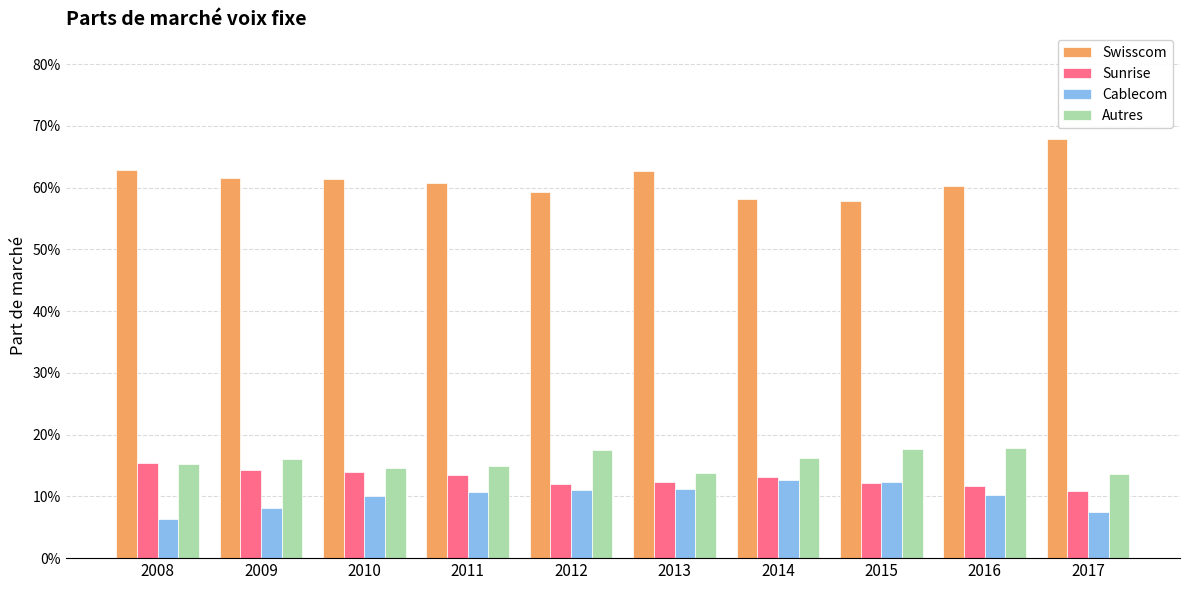

Are the bars horizontal?

No